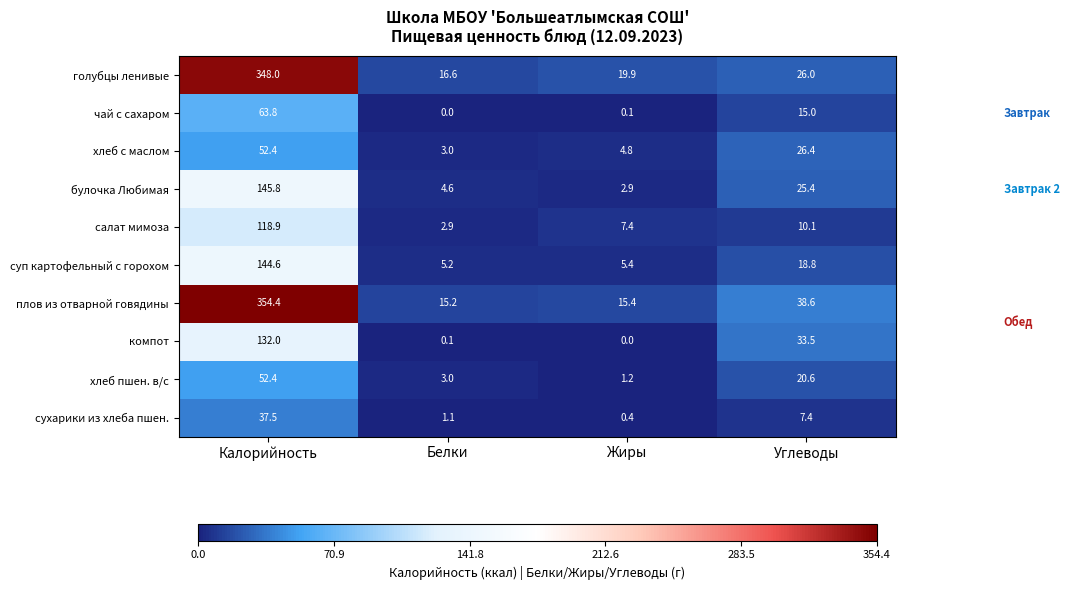

What is the total value across all series at Белки?

51.7